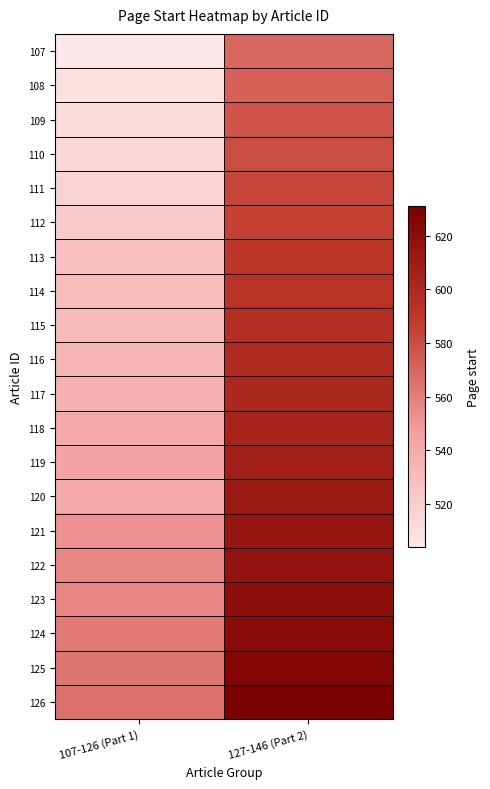

Which label corresponds to the smallest value in the chart?

107-126 (Part 1)